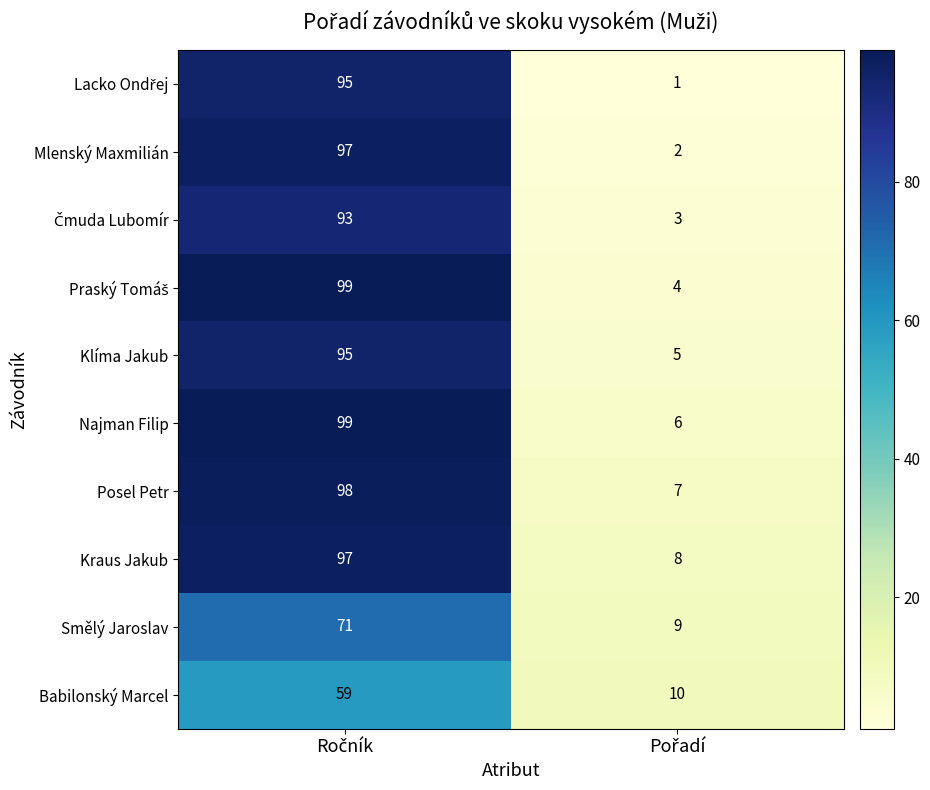

What is the greatest value displayed?

99